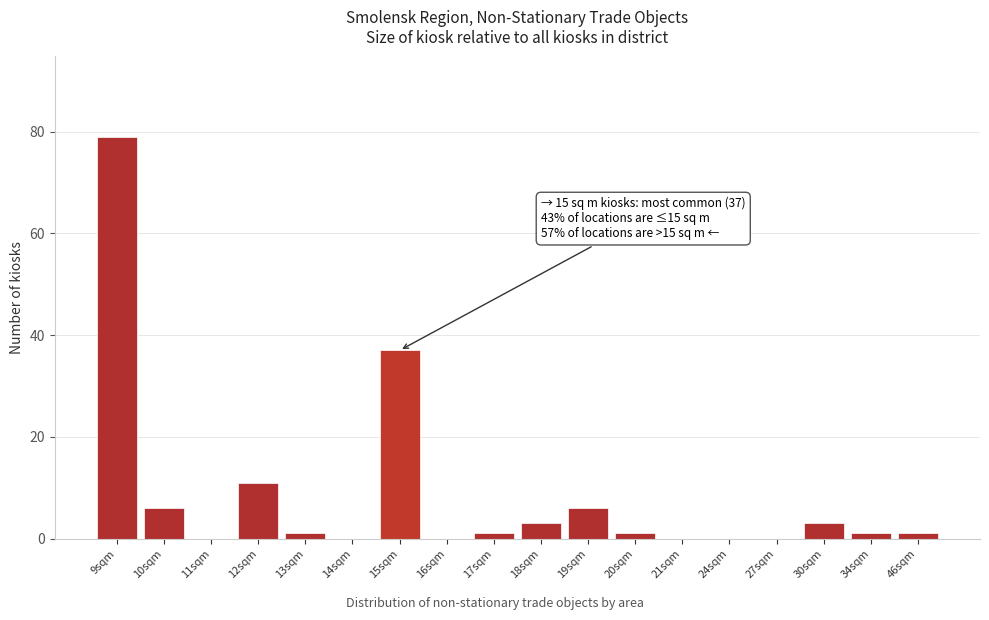

Reading right to left, list all the values displayed in this chart.

46sqm=1	34sqm=1	30sqm=3	27sqm=0	24sqm=0	21sqm=0	20sqm=1	19sqm=6	18sqm=3	17sqm=1	16sqm=0	15sqm=37	14sqm=0	13sqm=1	12sqm=11	11sqm=0	10sqm=6	9sqm=79